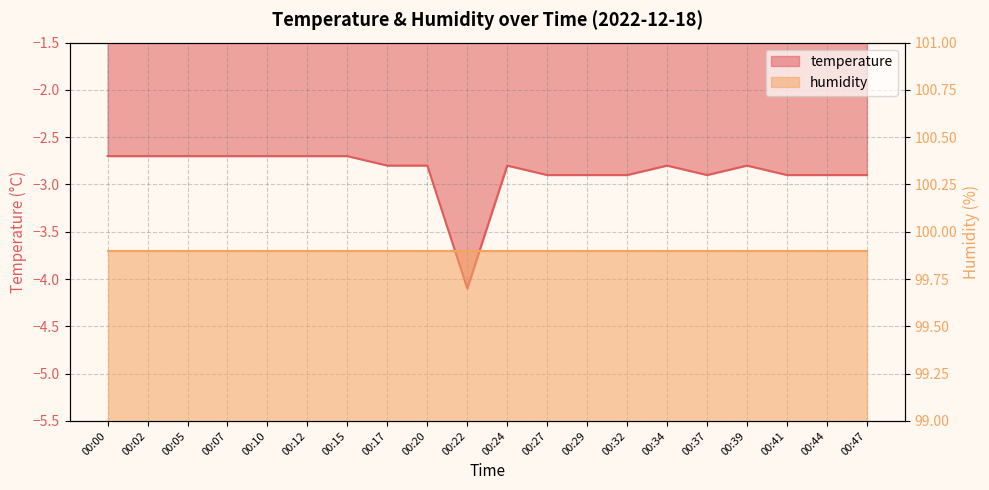

The value at 00:12 is -4.5. True or false?

False